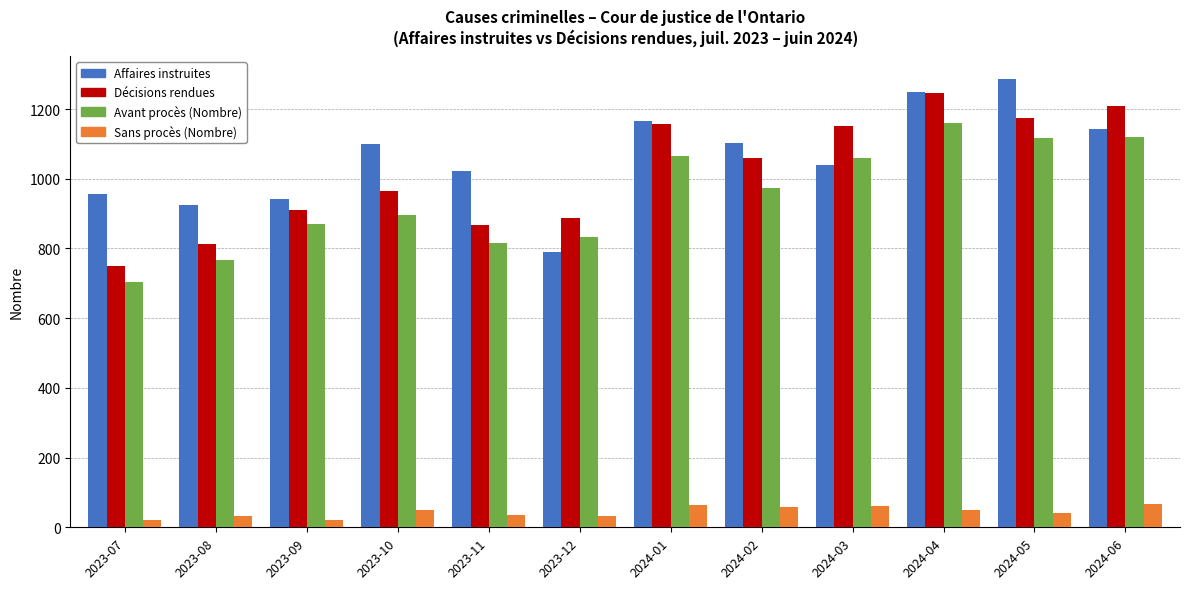

The value of Avant procès (Nombre) at 2024-06 is 1119. True or false?

True